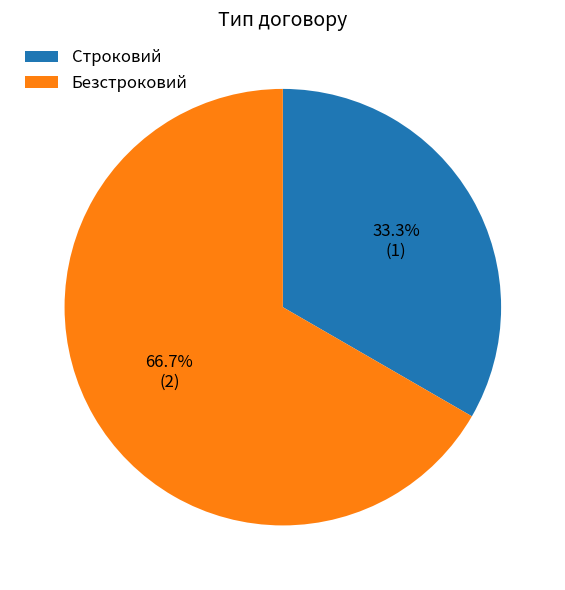

Between Безстроковий and Строковий, which is larger?

Безстроковий